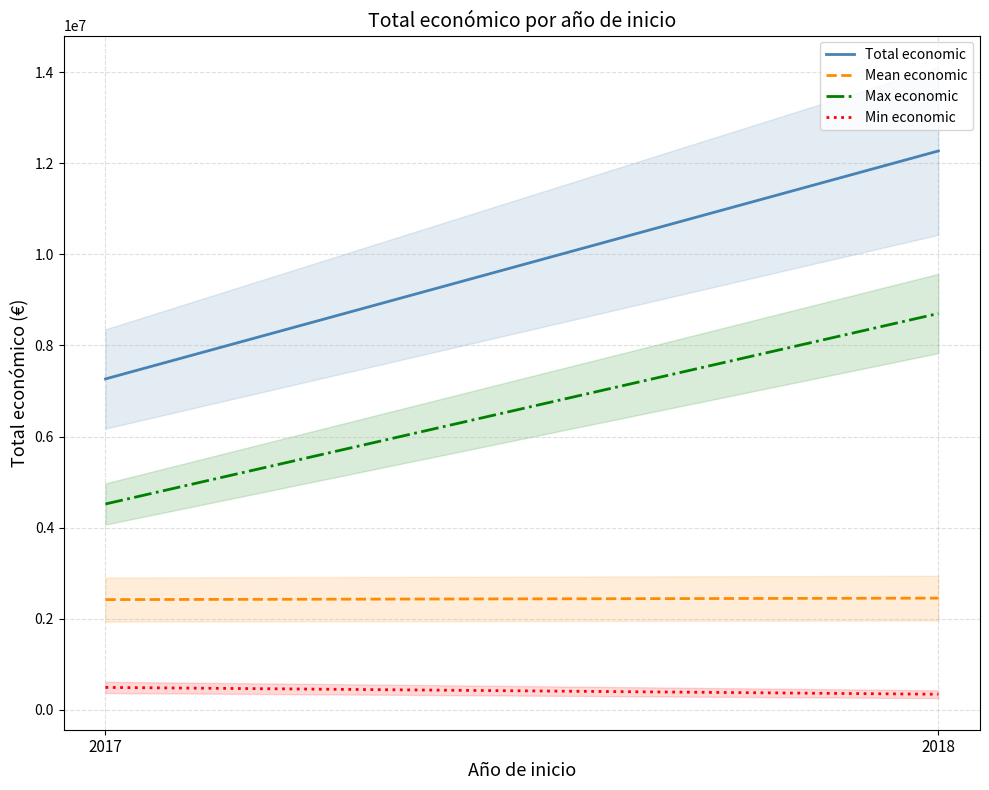

At how many categories does at least one series exceed 6063106?

2